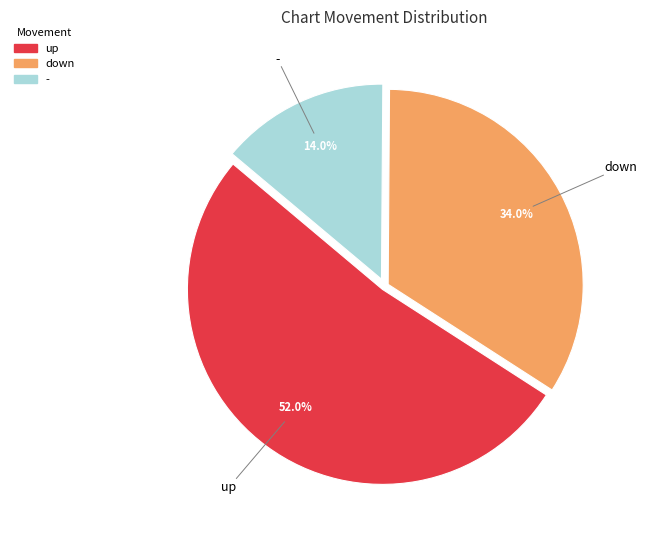

Is it true that - is 6% of the pie?

False